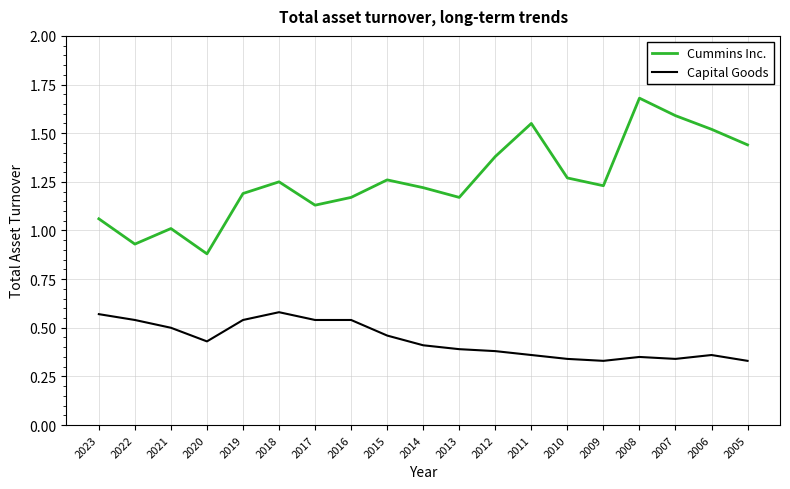

Count the number of categories in the chart.

19